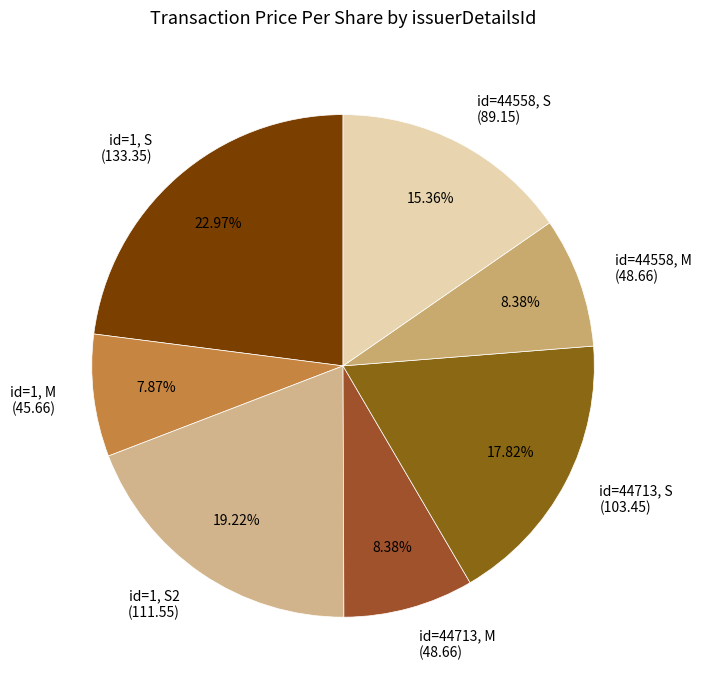

Approximately how many times larger is the value at id=1, S (133.35) compared to id=44713, M (48.66)?

2.7